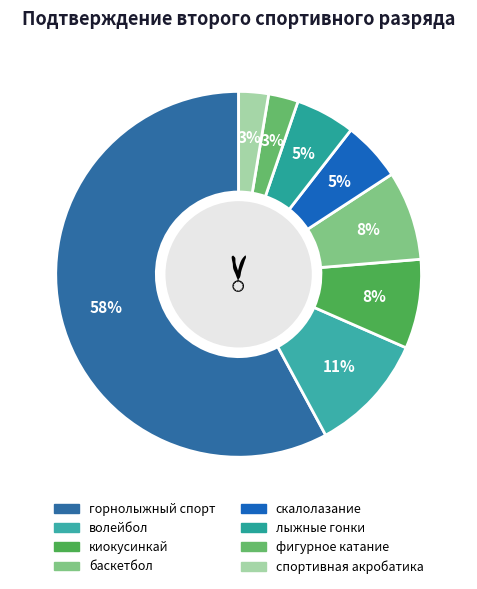

To the nearest percent, what is the average slice percentage?

12%